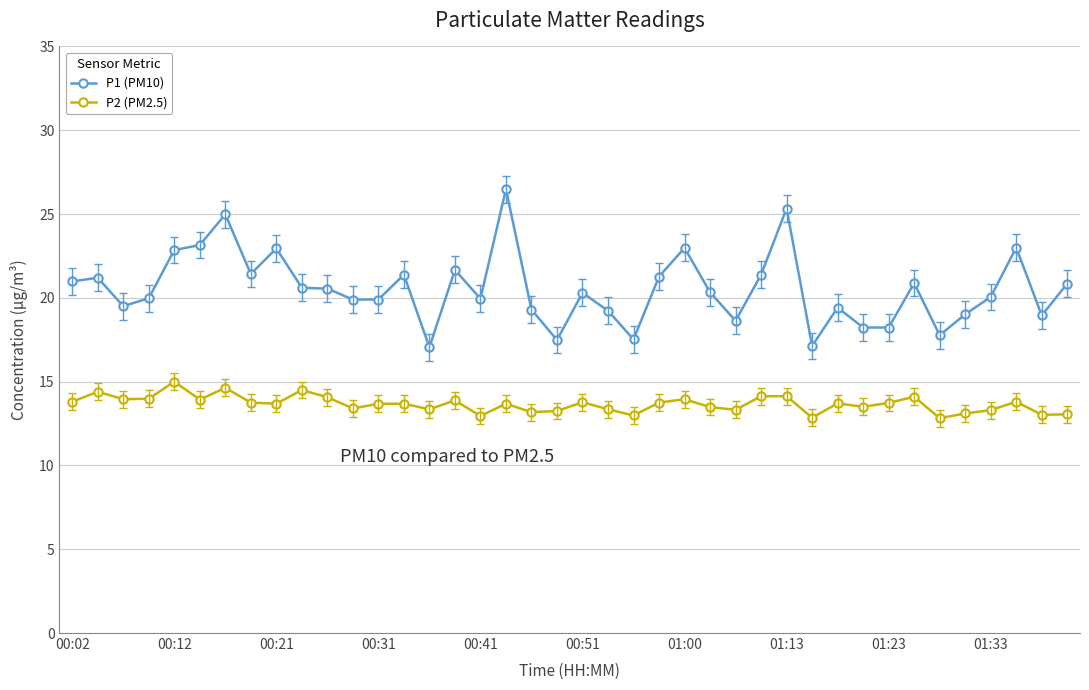

Which series has the widest spread of values?

P1 (PM10)